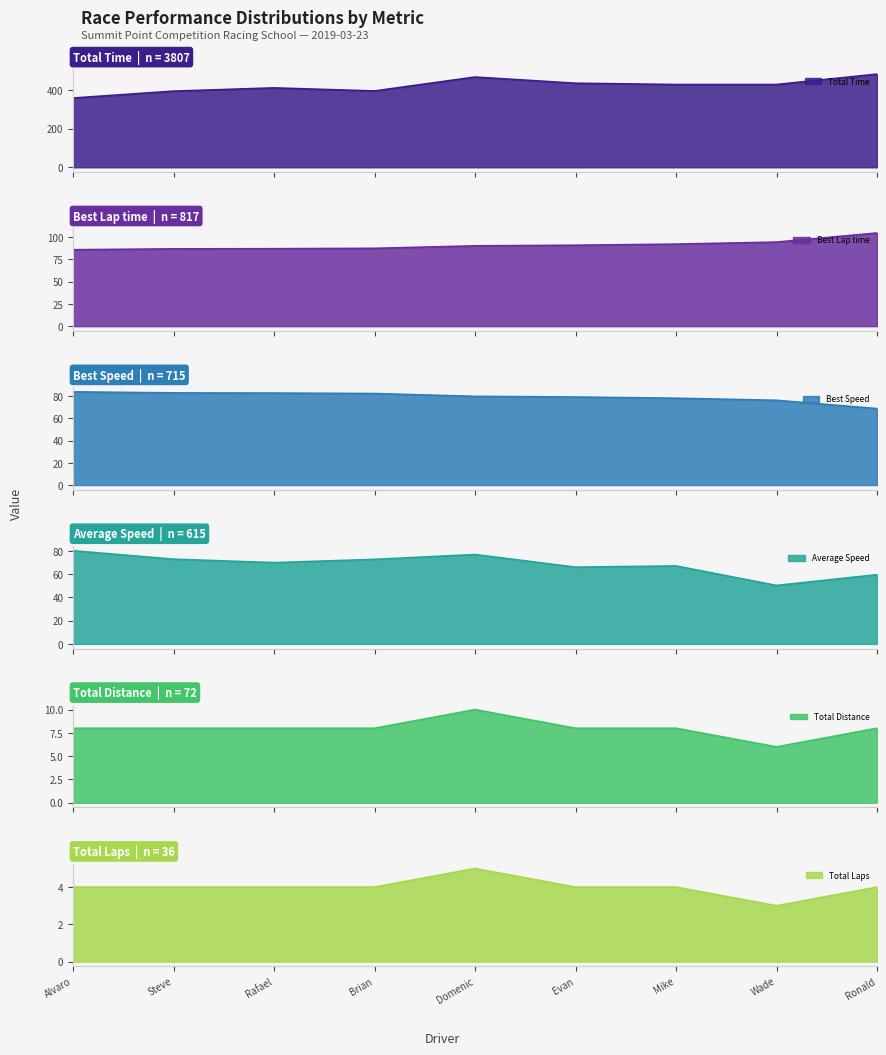

The value of Total Laps at Evan is 6. True or false?

False